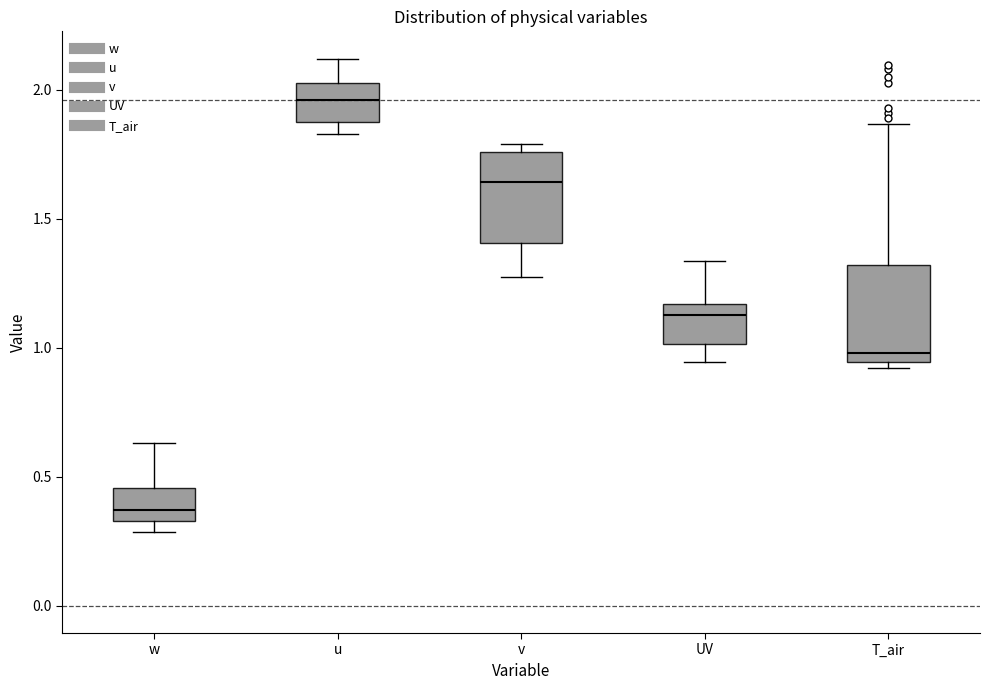

Where is the lower edge of the box for T_air on the y-axis? The values are not printed on the chart, so give them approximately, as read against the axis.

0.95